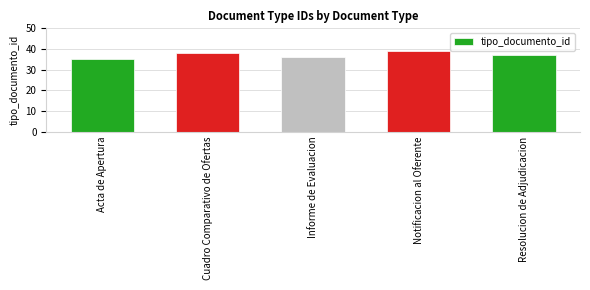

How many series are shown in this chart?

1